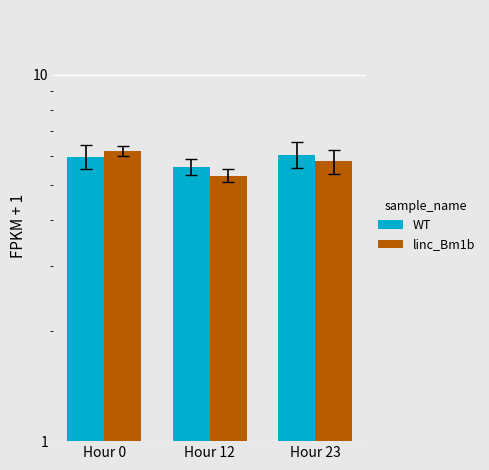

Rank the categories by WT value from highest to lowest.

Hour 23, Hour 0, Hour 12